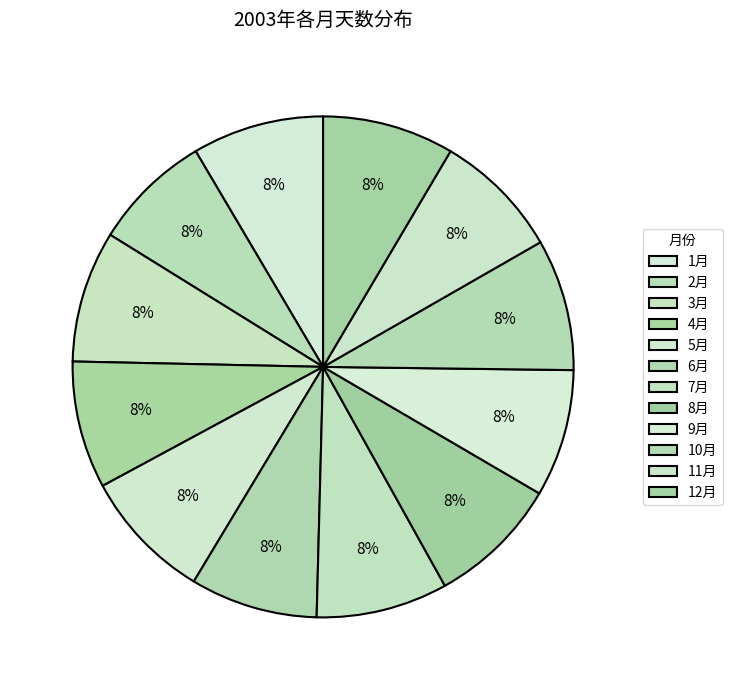

Is there any slice that represents more than half of the pie?

No